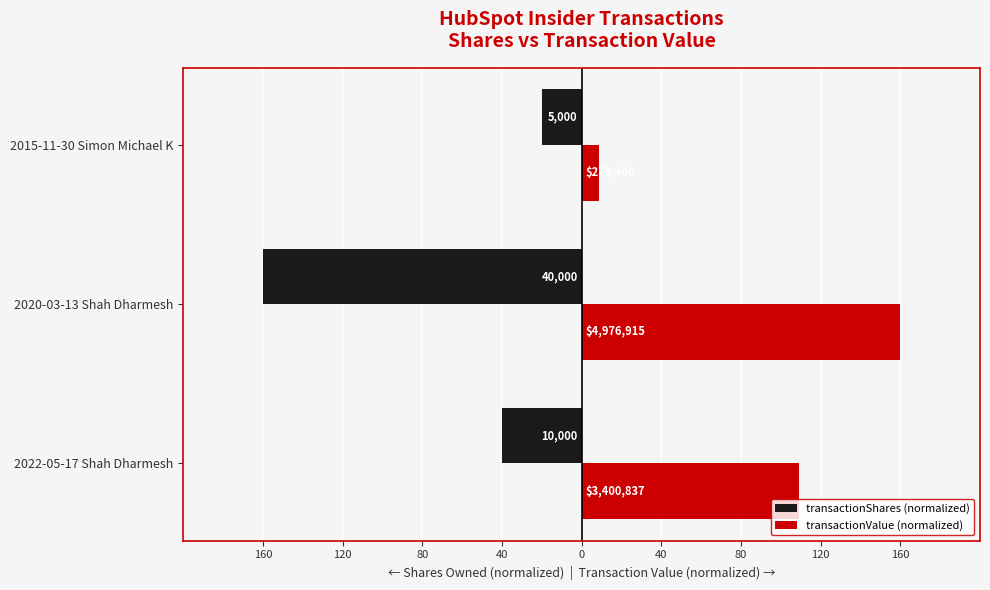

What are all the series names shown in the legend?

transactionShares (normalized), transactionValue (normalized)